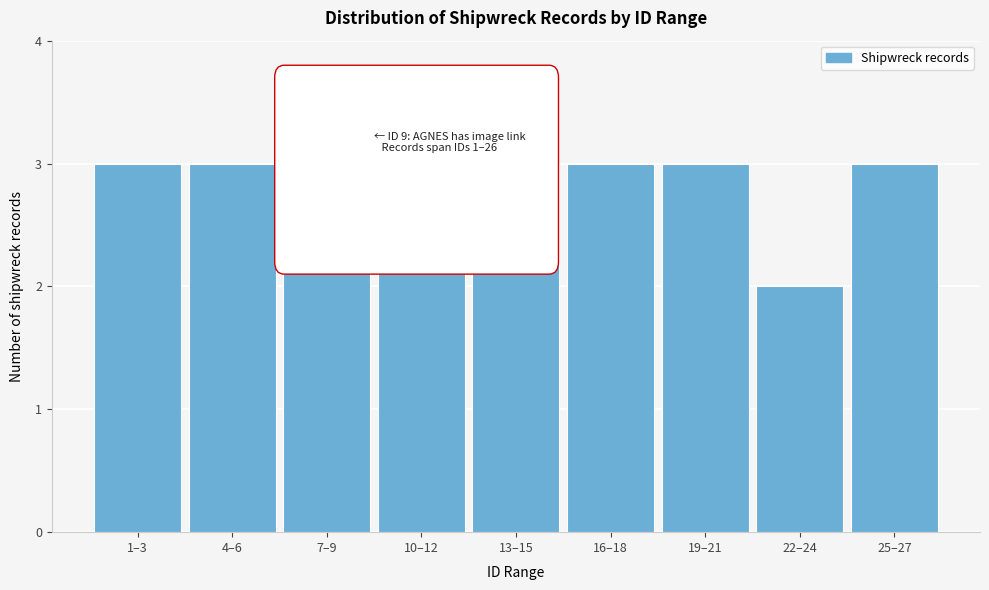

Reading right to left, transcribe all the data shown in this chart.

25–27=3	22–24=2	19–21=3	16–18=3	13–15=3	10–12=3	7–9=3	4–6=3	1–3=3